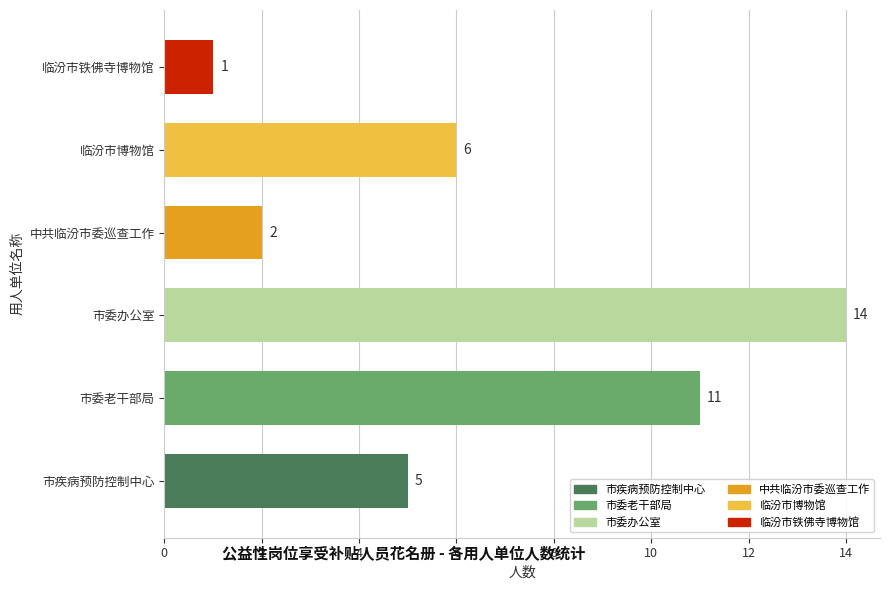

What is the sum of the values at 中共临汾市委巡查工作 and 临汾市博物馆?

8